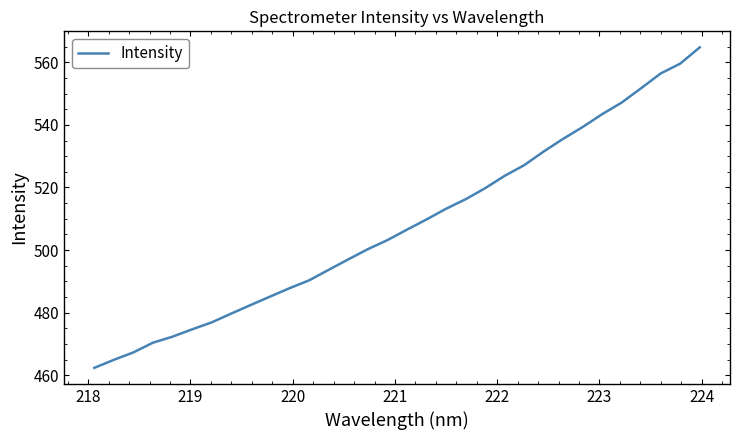

What is the smallest value displayed?

462.4